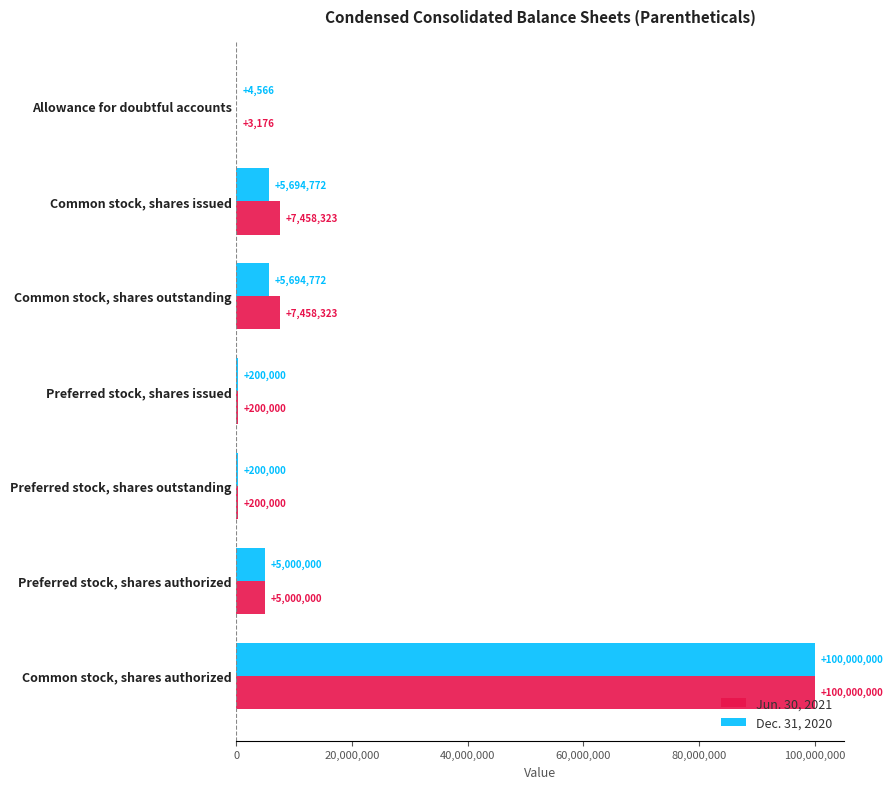

At which category is the sum across all series the highest?

Common stock, shares authorized